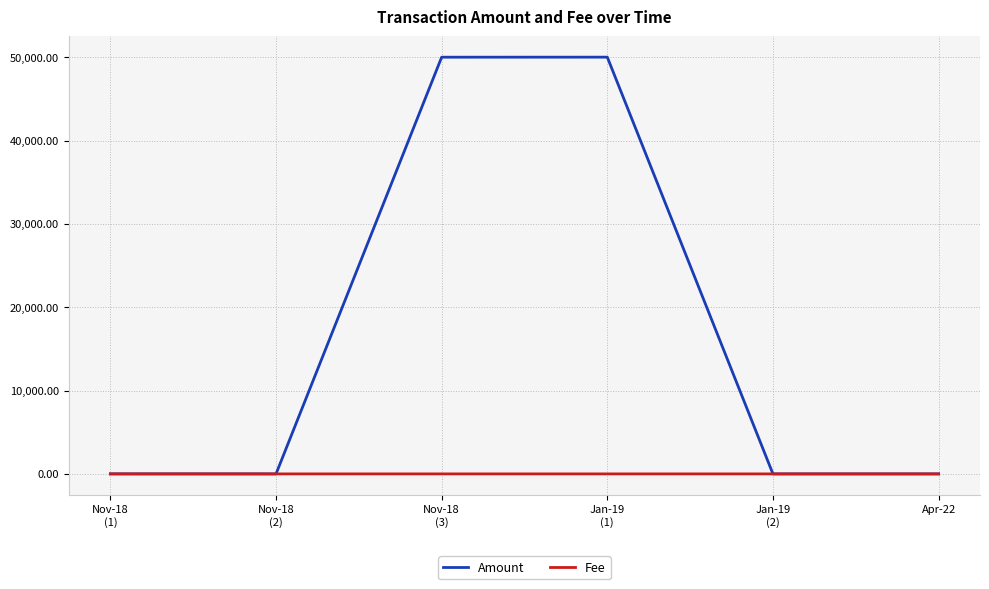

List the series in order of their overall mean, lowest first.

Fee, Amount